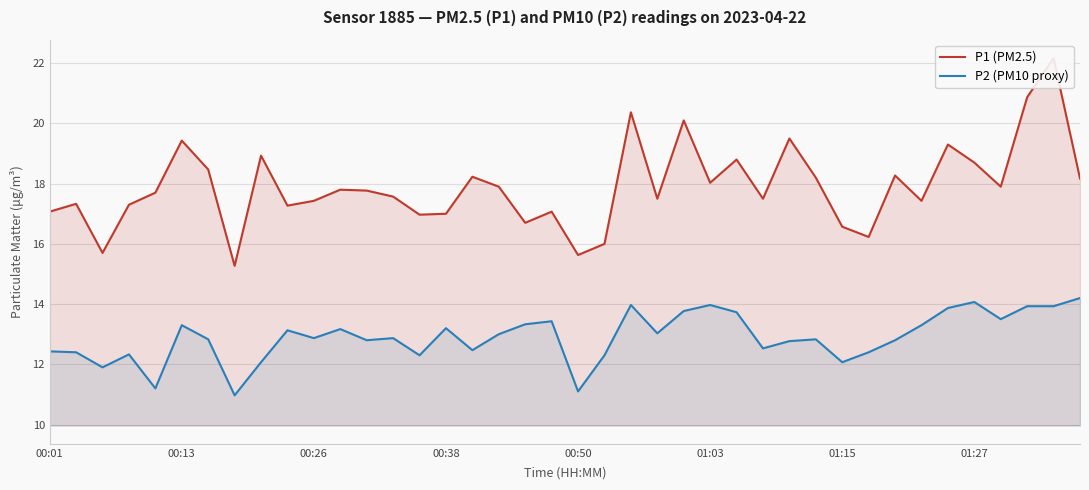

In P1 (PM2.5), how many points are higher than both neighbors (excluding endpoints)?

13